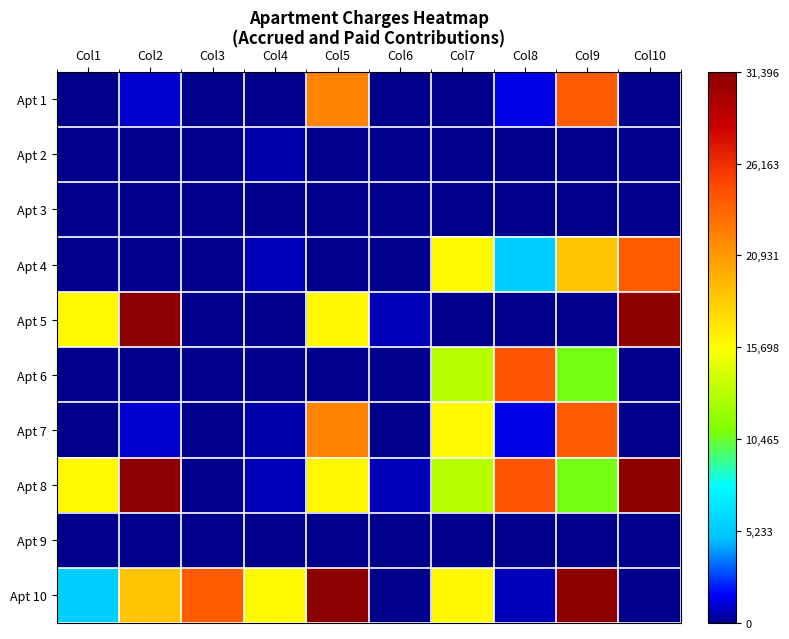

List the series in order of their peak value, lowest first.

Apt 3, Apt 9, Apt 2, Apt 4, Apt 1, Apt 7, Apt 6, Apt 5, Apt 8, Apt 10